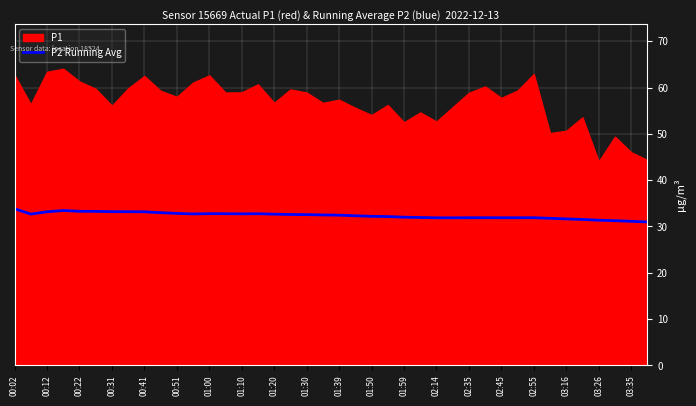

What value does the data have at 21?

32.3